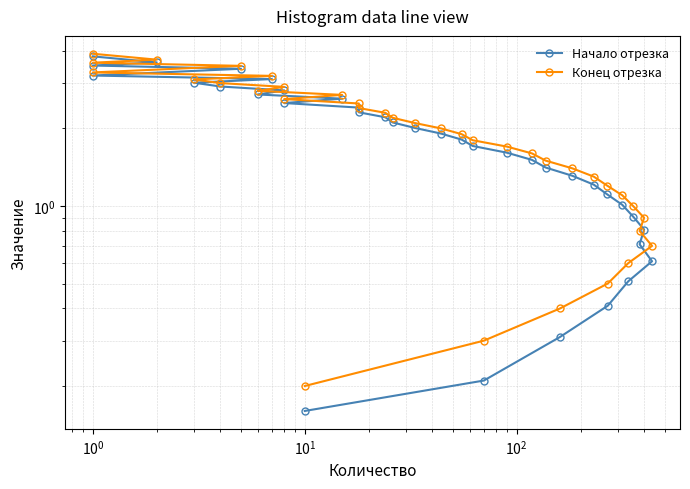

At which category is the sum across all series the highest?

35